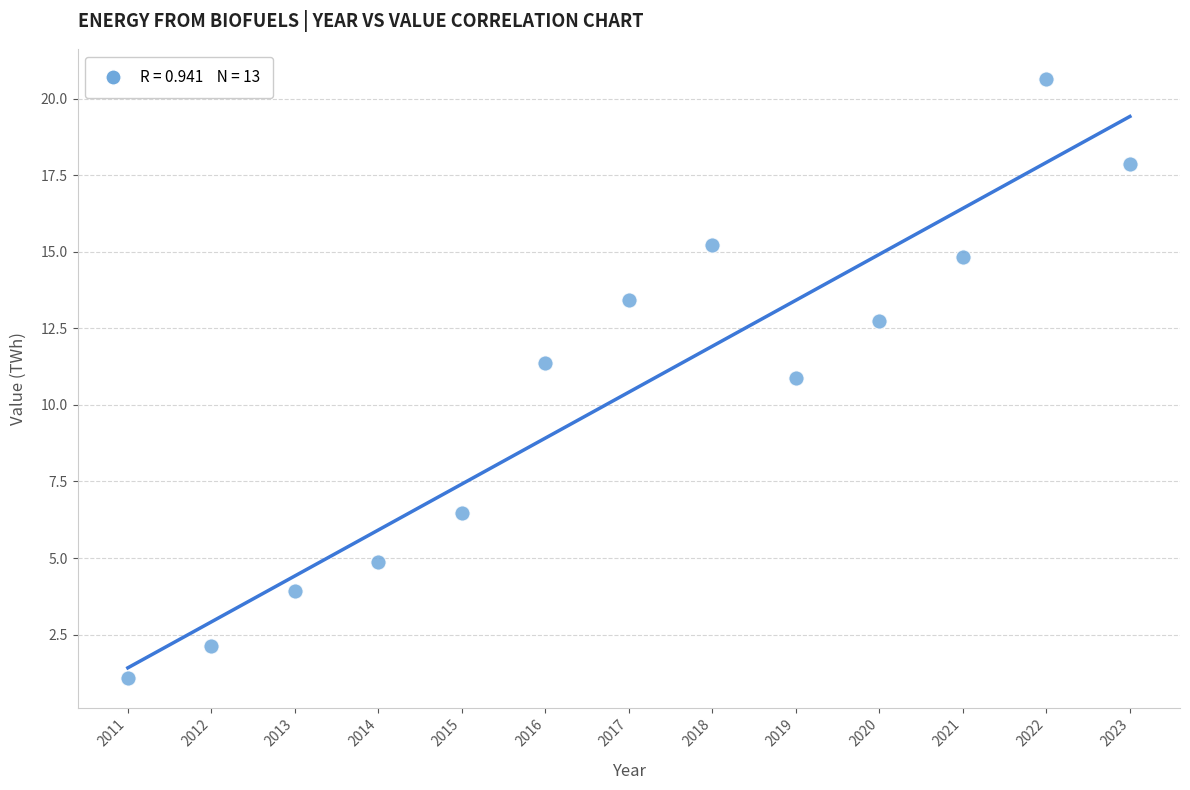

What Y value in the scatter plot is closest to 10?

10.9